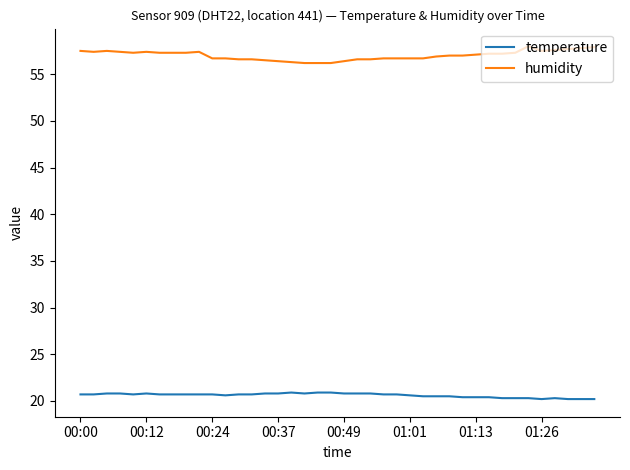

True or false: temperature and humidity intersect in this chart.

False